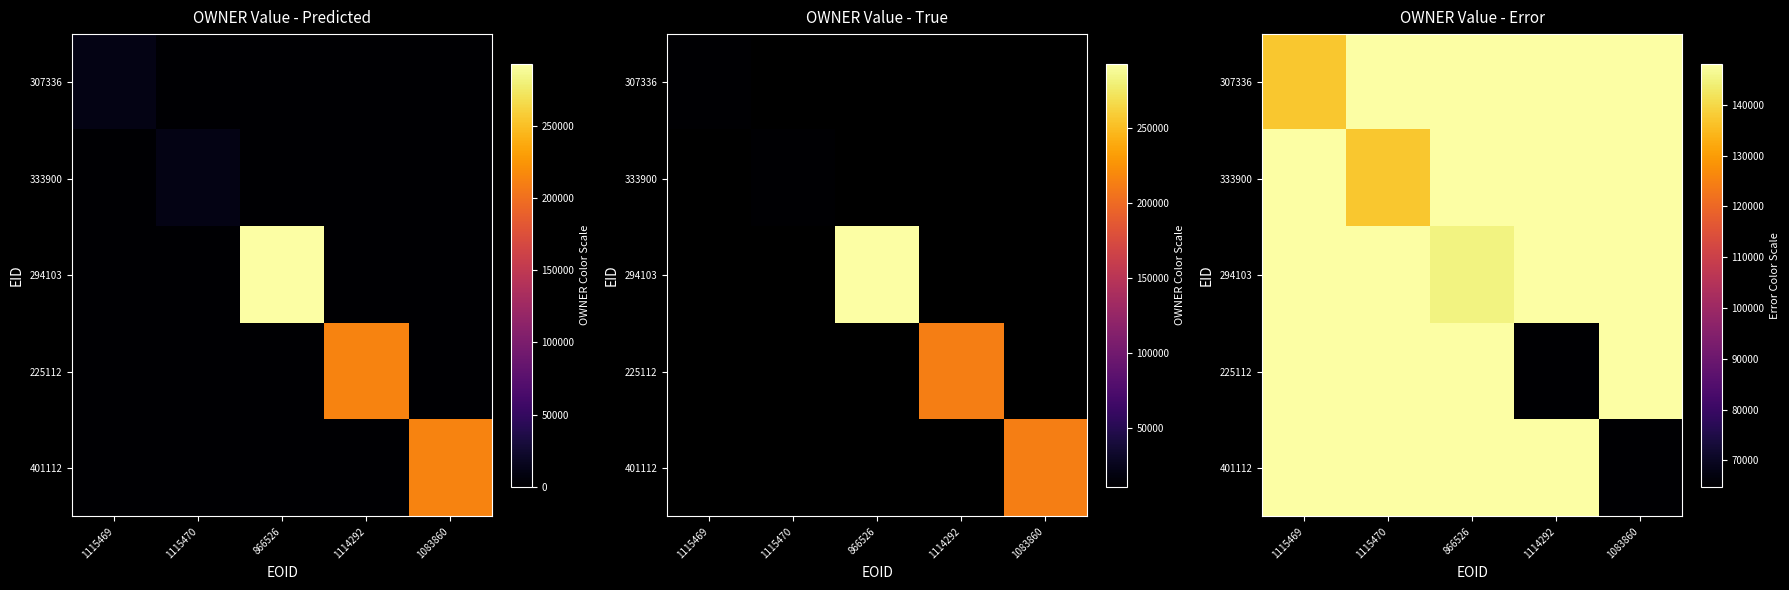

Where is 401112 nearest to the value 106461?

1115469